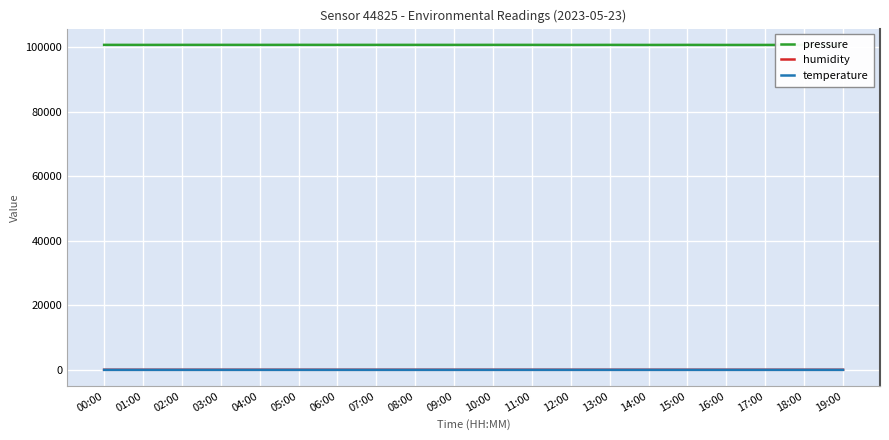

At which category is the sum across all series the highest?

05:00